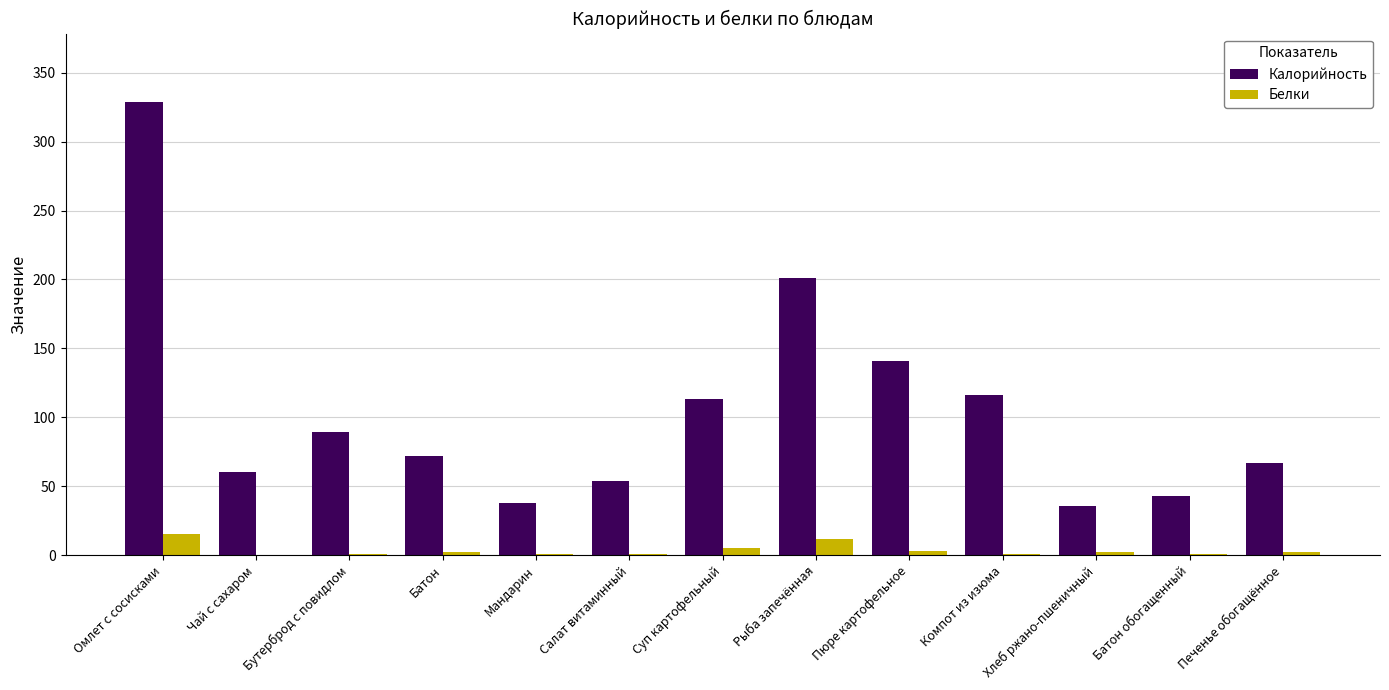

What is the sum of all Белки values?

46